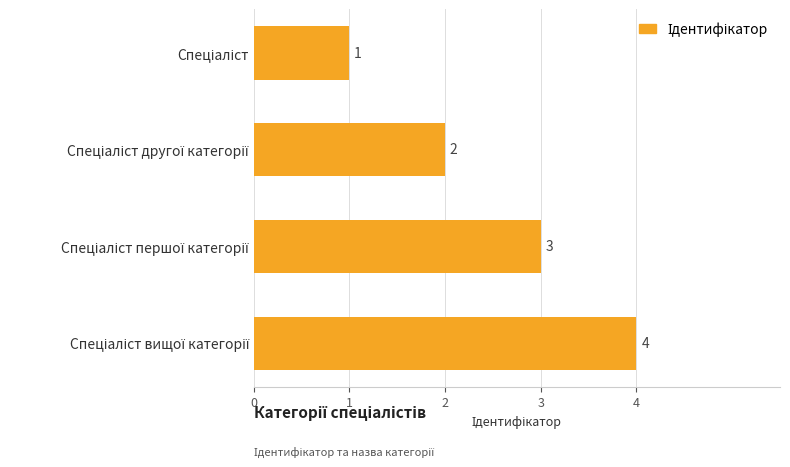

What is the difference between the maximum and minimum values?

3